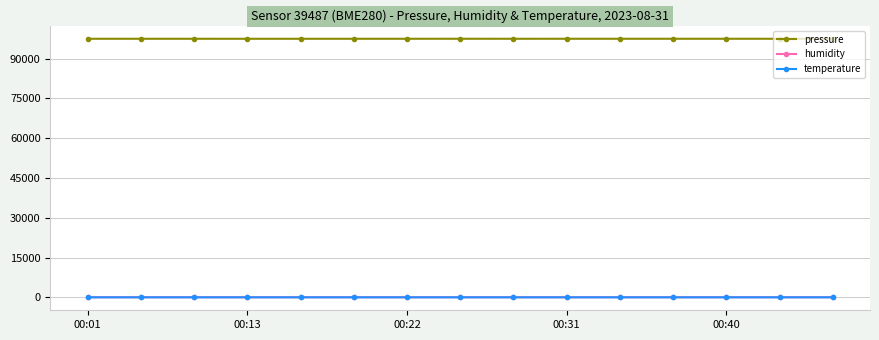

Which series has the largest range (max minus min)?

pressure